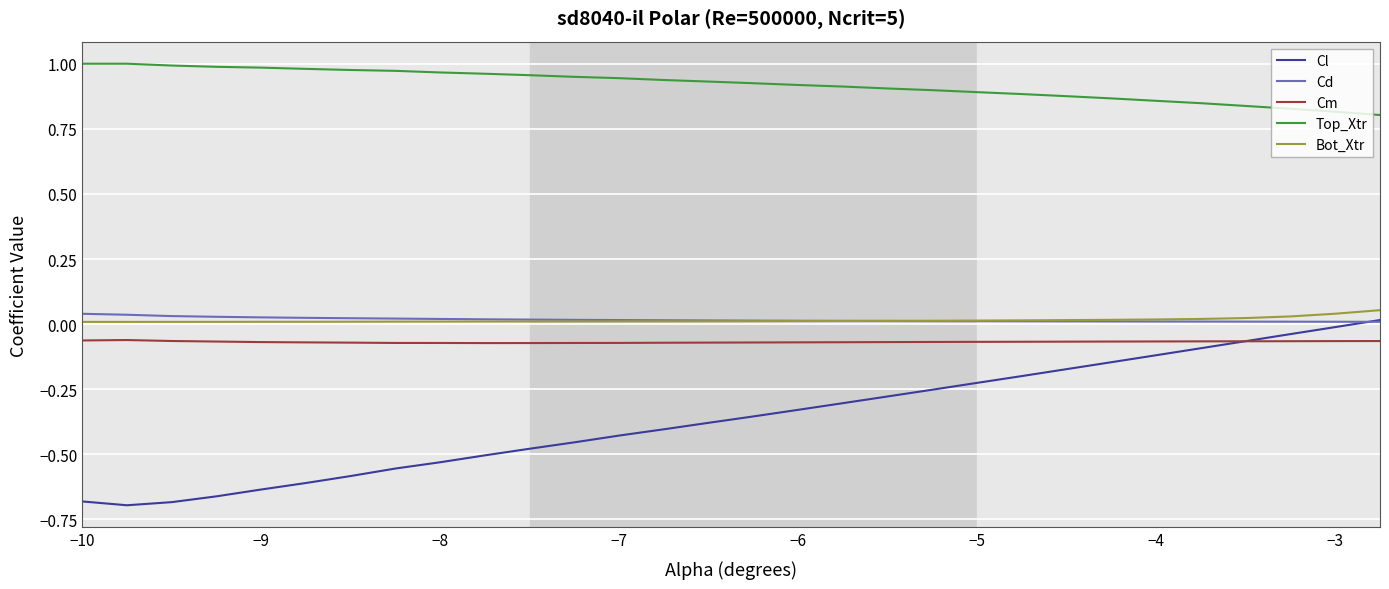

Which series has the largest range (max minus min)?

Cl